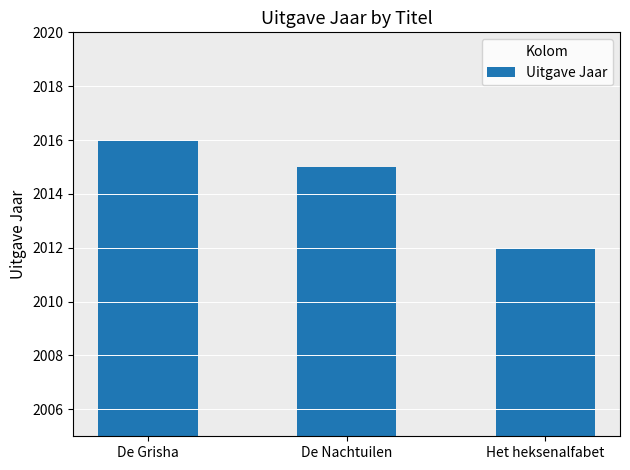

Reading left to right, list all the values displayed in this chart.

De Grisha=2016	De Nachtuilen=2015	Het heksenalfabet=2012